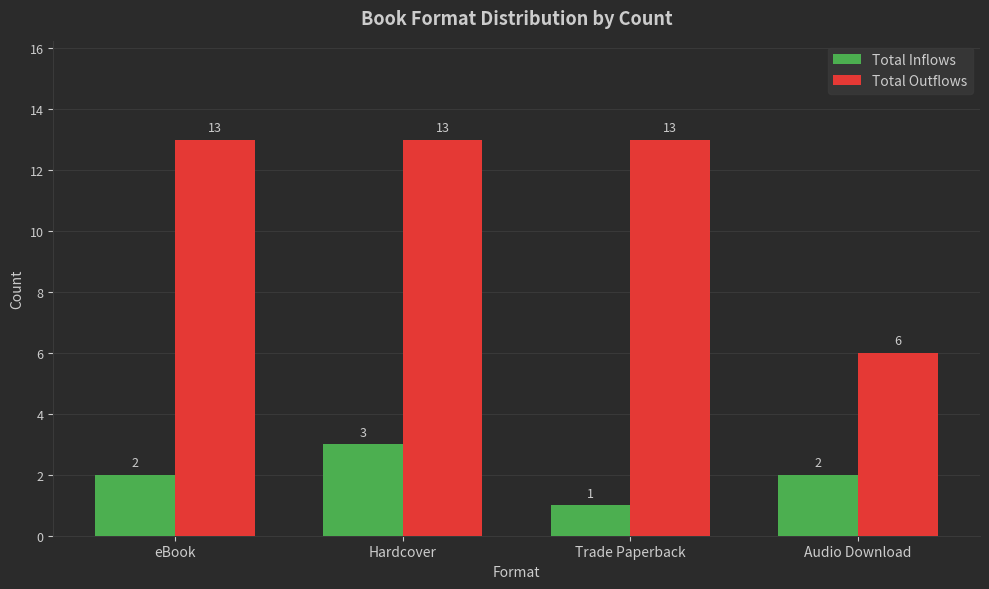

What is the sum of the Total Outflows values at Trade Paperback and Audio Download?

19